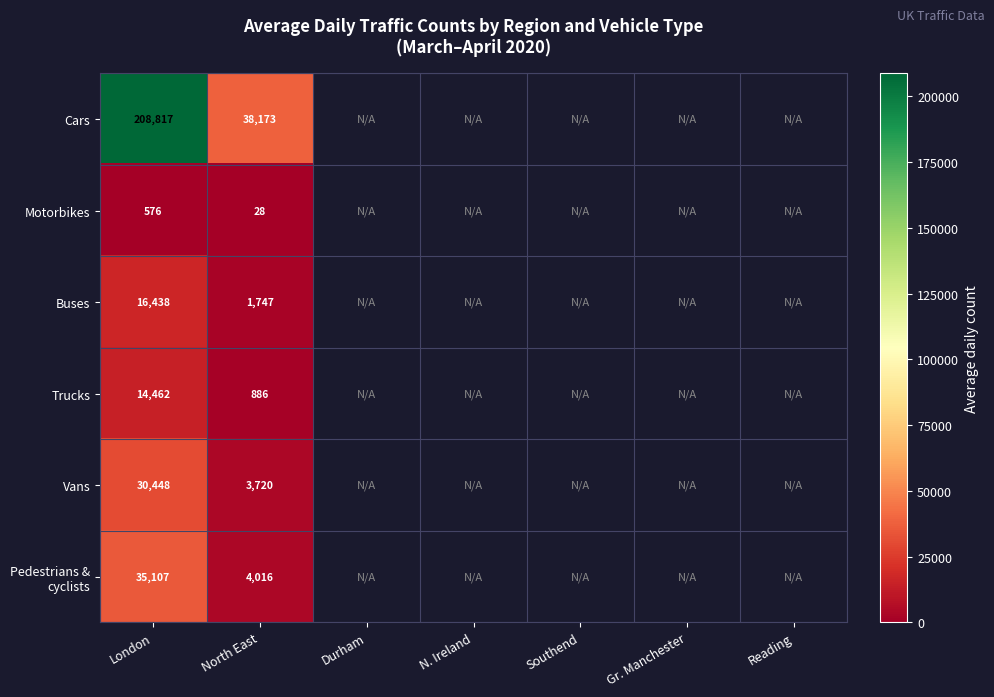

Between London and North East, which series saw the biggest shift?

Cars